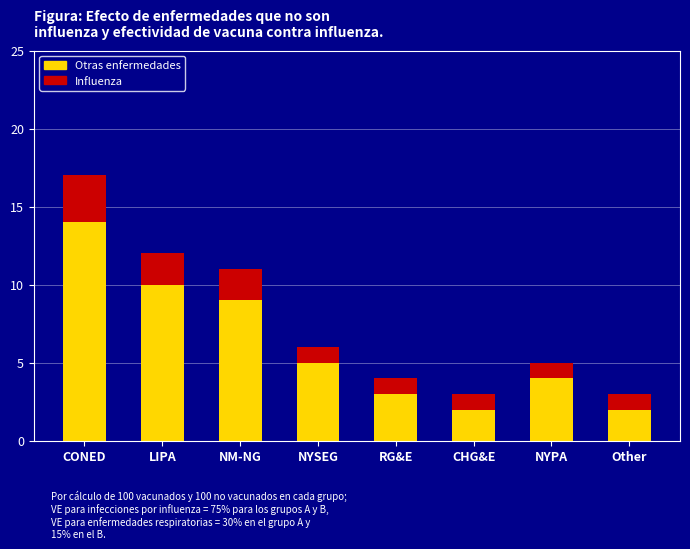

What is the total value across all series at NM-NG?

11